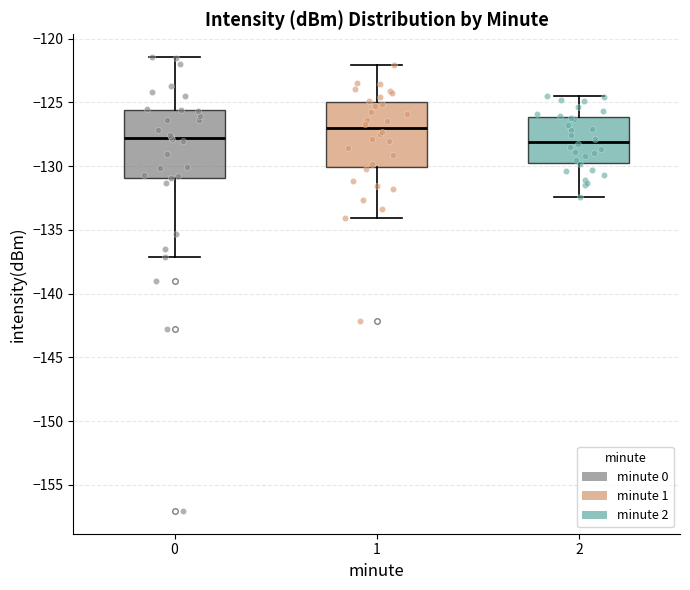

Reading left to right, read every box against the y-axis: the position of its median line, the range the box covers, and the ends of its whiskers. The values are not printed on the chart, so give them approximately, as read against the axis.

0: median -128.0, box -131.0 to -125.5, whiskers -137.0 to -121.5
1: median -127.0, box -130.0 to -125.0, whiskers -134.0 to -122.0
2: median -128.0, box -129.5 to -126.0, whiskers -132.5 to -124.5